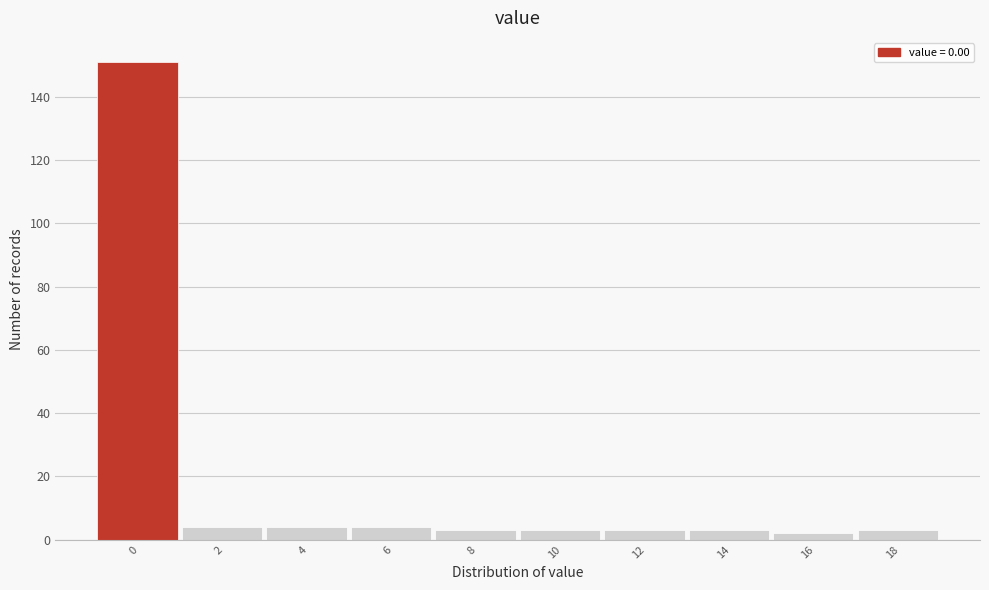

Reading left to right, list all the values displayed in this chart.

0=151	2=4	4=4	6=4	8=3	10=3	12=3	14=3	16=2	18=3